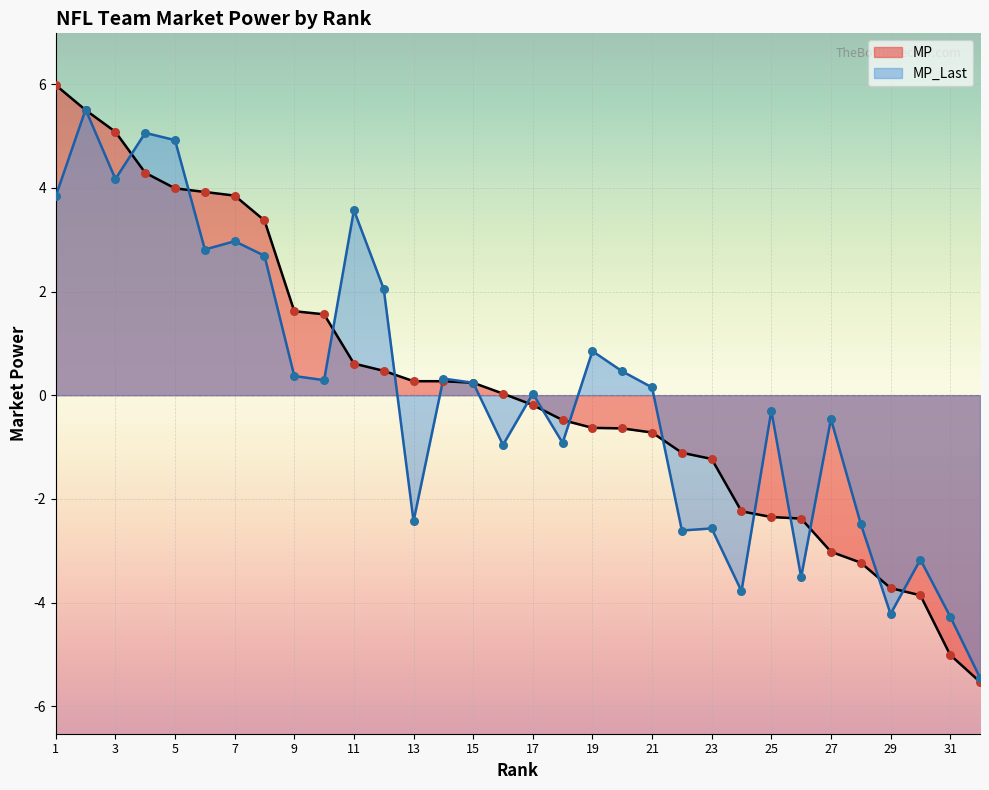

Which series contains the highest Y value?

MP